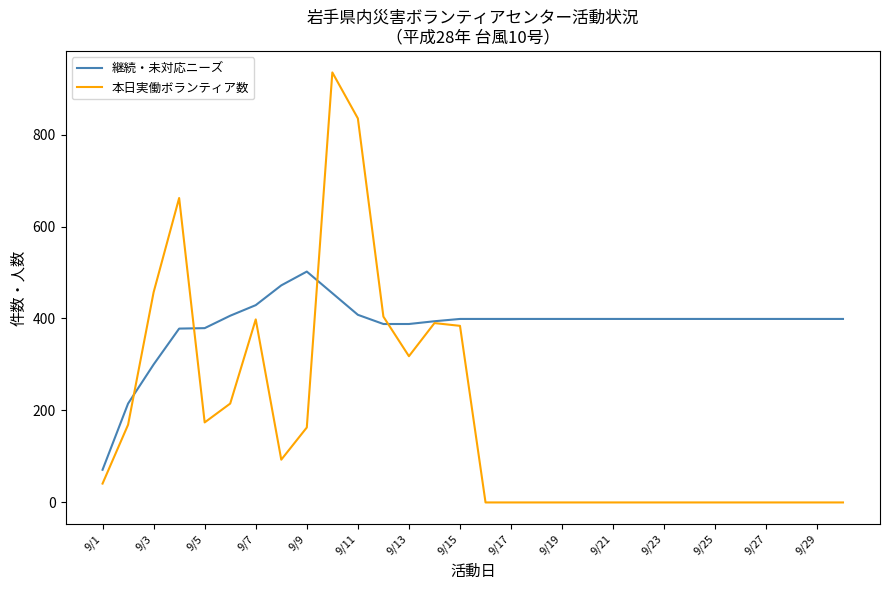

Which series has the largest total across all categories?

継続・未対応ニーズ